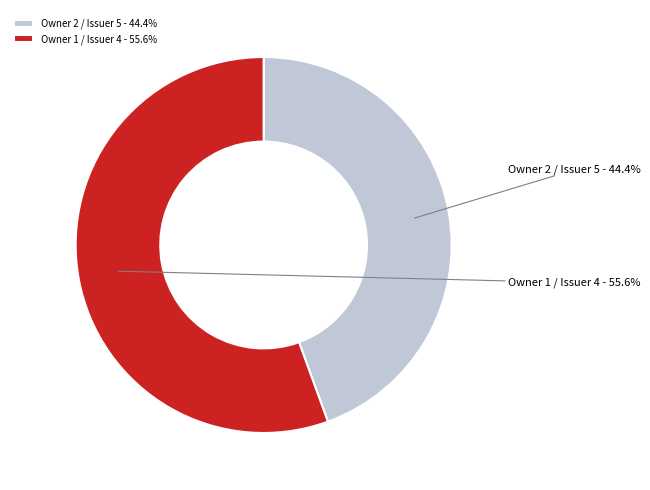

What portion of the pie excludes Owner 1 / Issuer 4?

44.4%